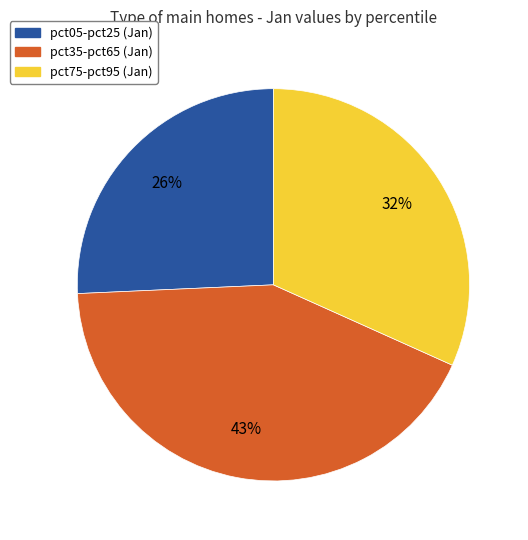

To the nearest percent, what is the average slice percentage?

33%